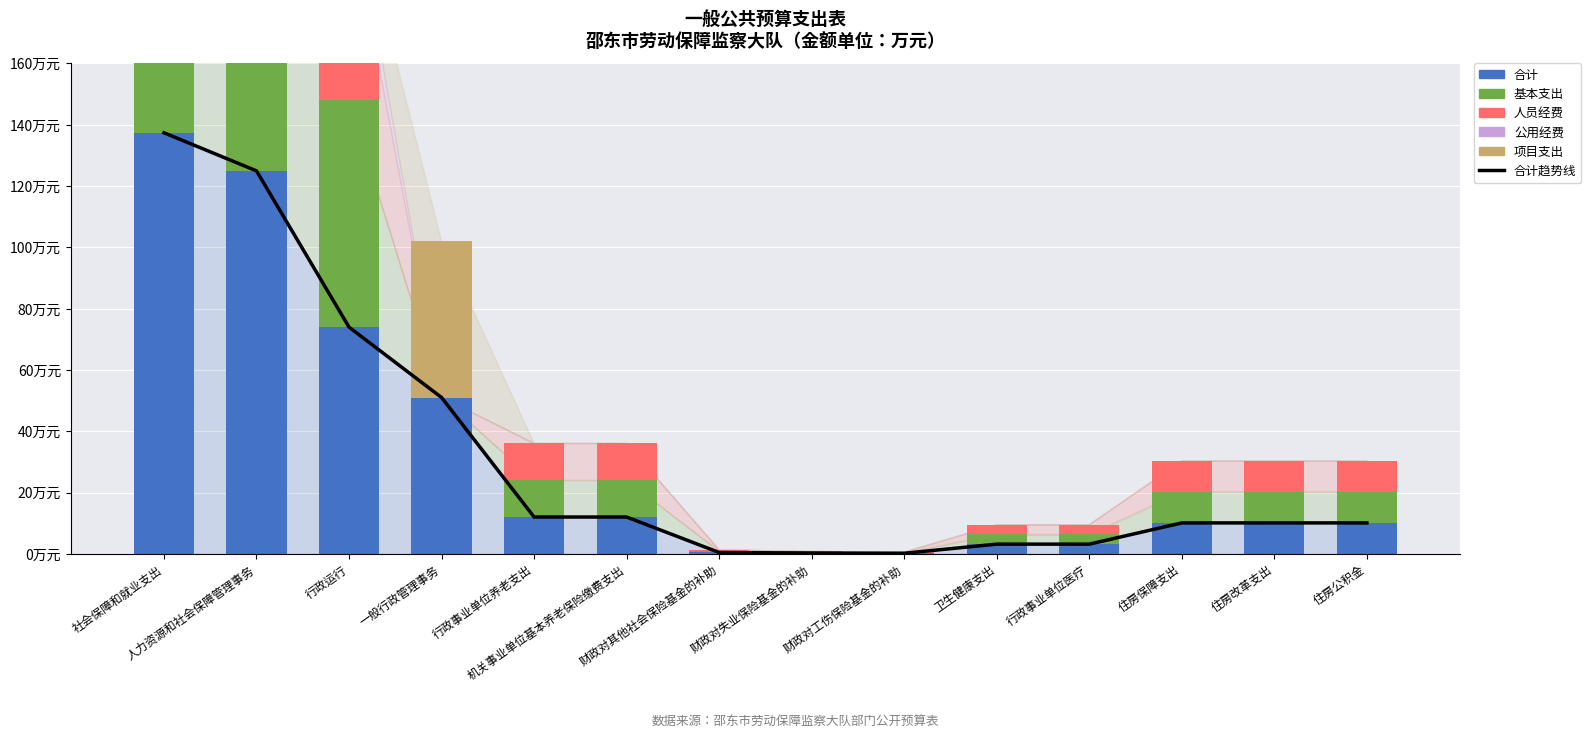

Where does the 人员经费 series first go above 10?

社会保障和就业支出